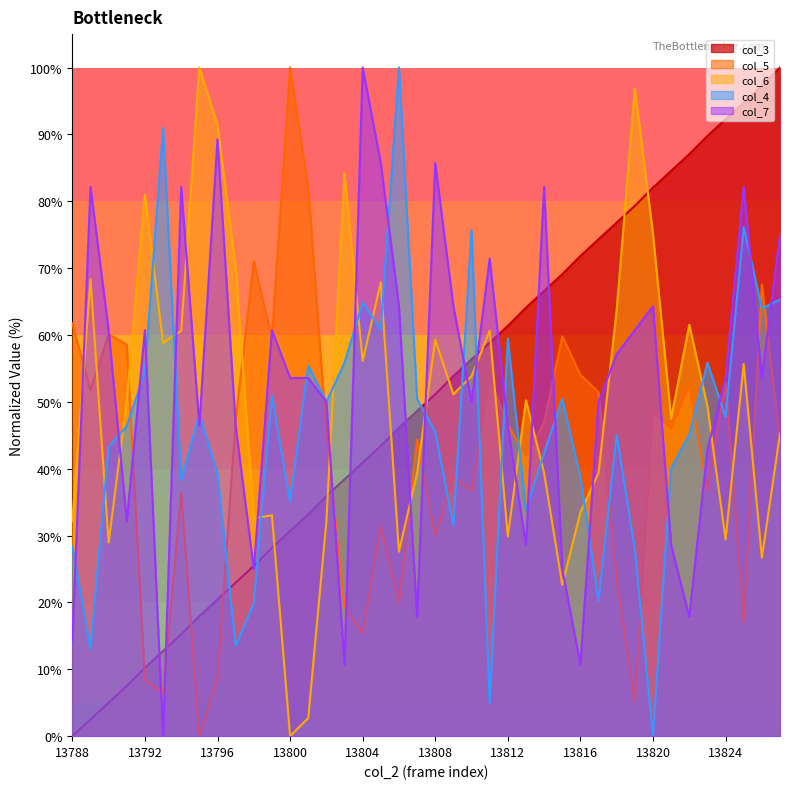

What is the average value of the col_7 series?

52.1